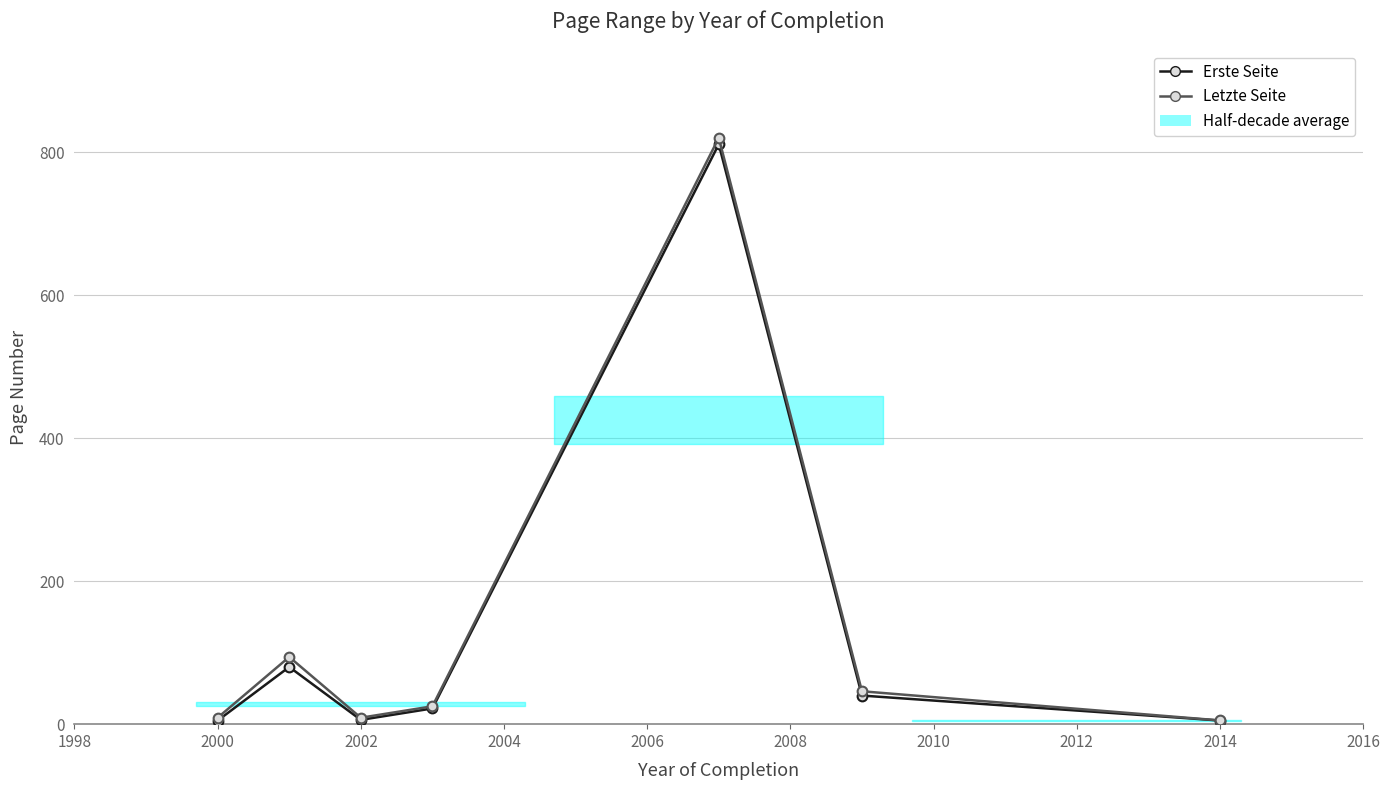

True or false: Letzte Seite and Erste Seite cross at least once.

False